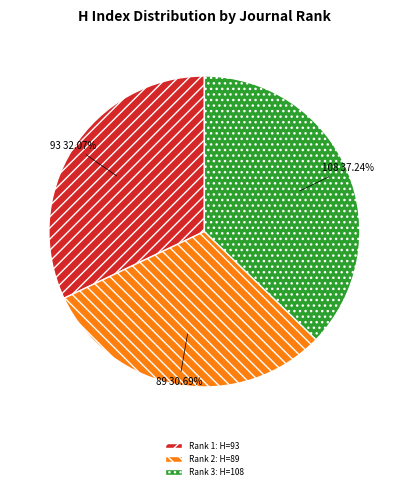

Between Rank 1: H=93 and Rank 3: H=108, which is larger?

Rank 3: H=108